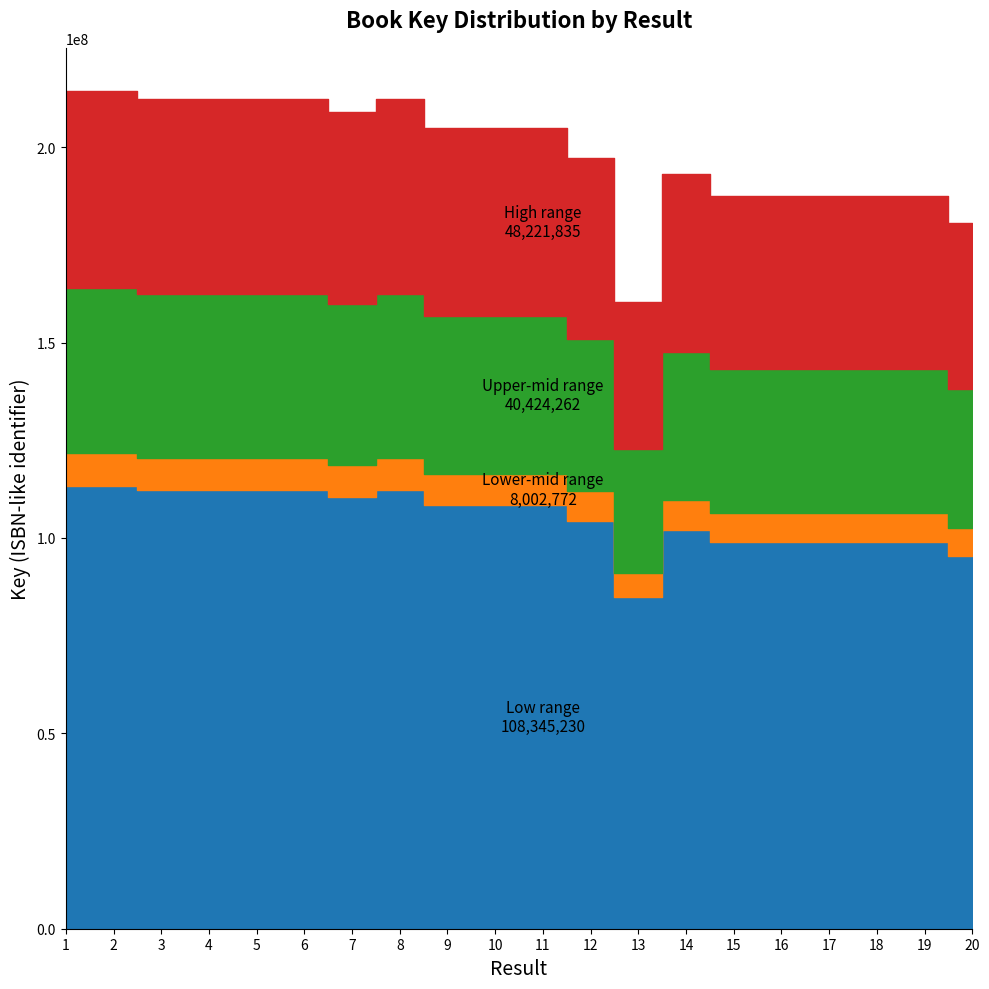

What is the average value?

105269737.2